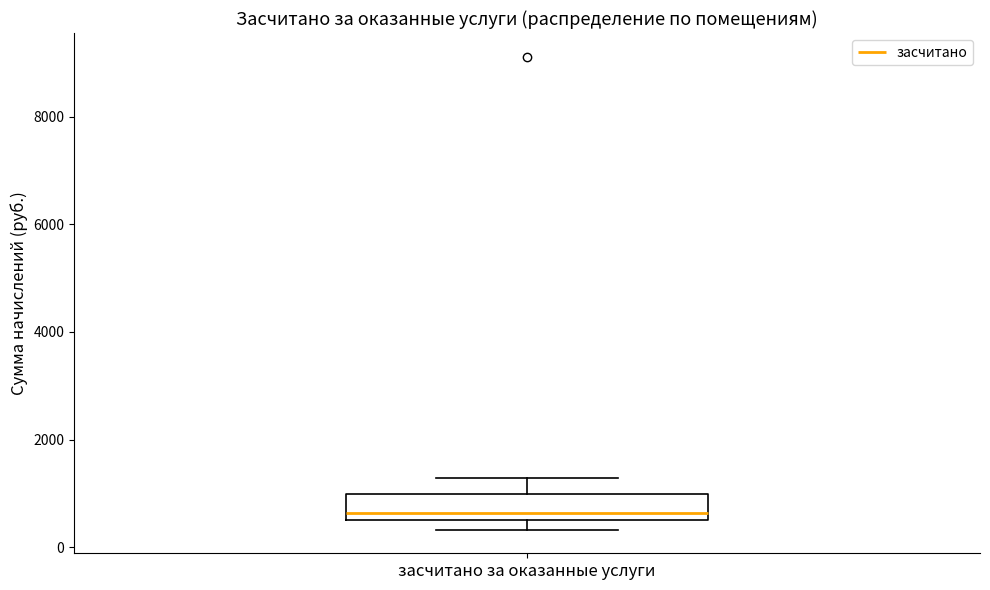

Transcribe this box plot: give where the median line is, the range the box spans, and where the two whiskers end, as read against the y-axis. The values are not printed on the chart, so give them approximately, as read against the axis.

median 600, box 400 to 1000, whiskers 400 (just below the box's lower edge) to 1200